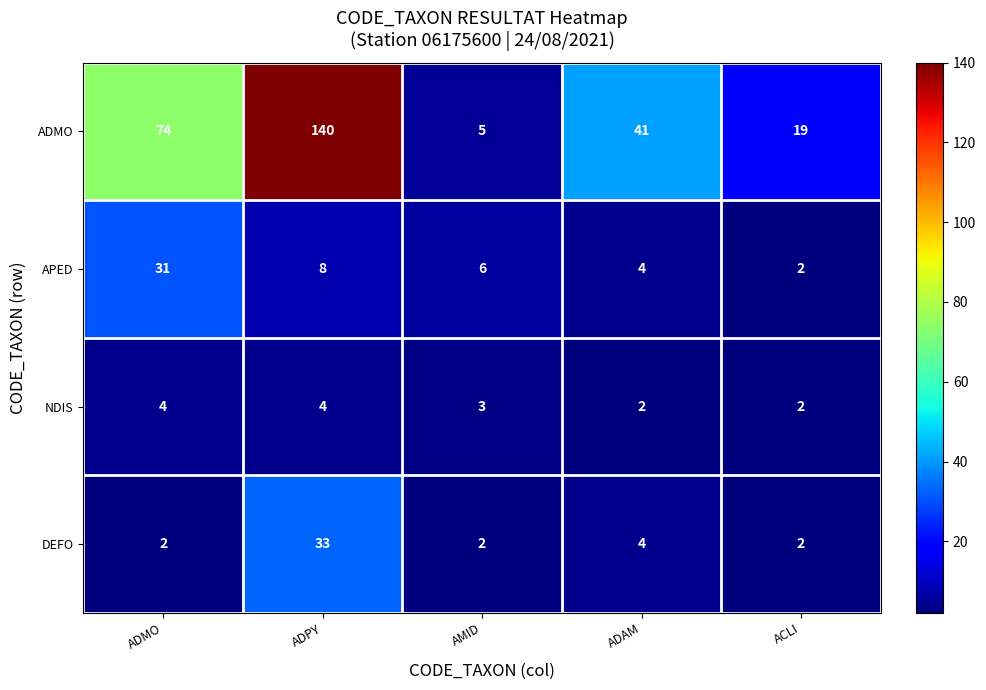

Which series has the largest total across all categories?

ADMO